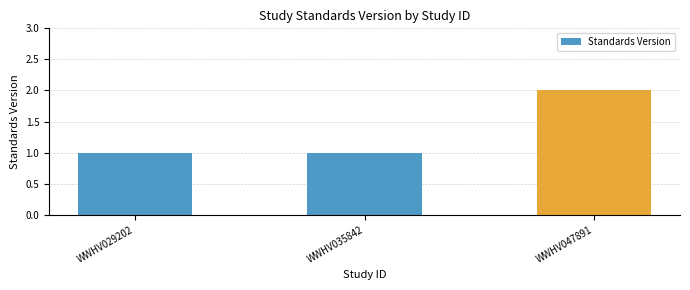

Read the value at WWHV029202.

1